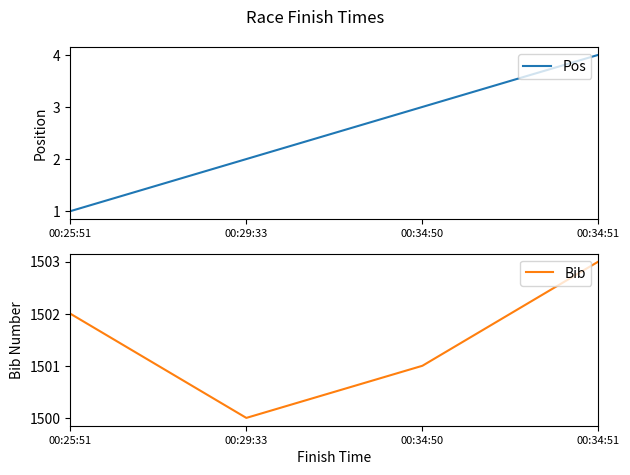

Where does the Bib series first go above 1502?

00:34:51